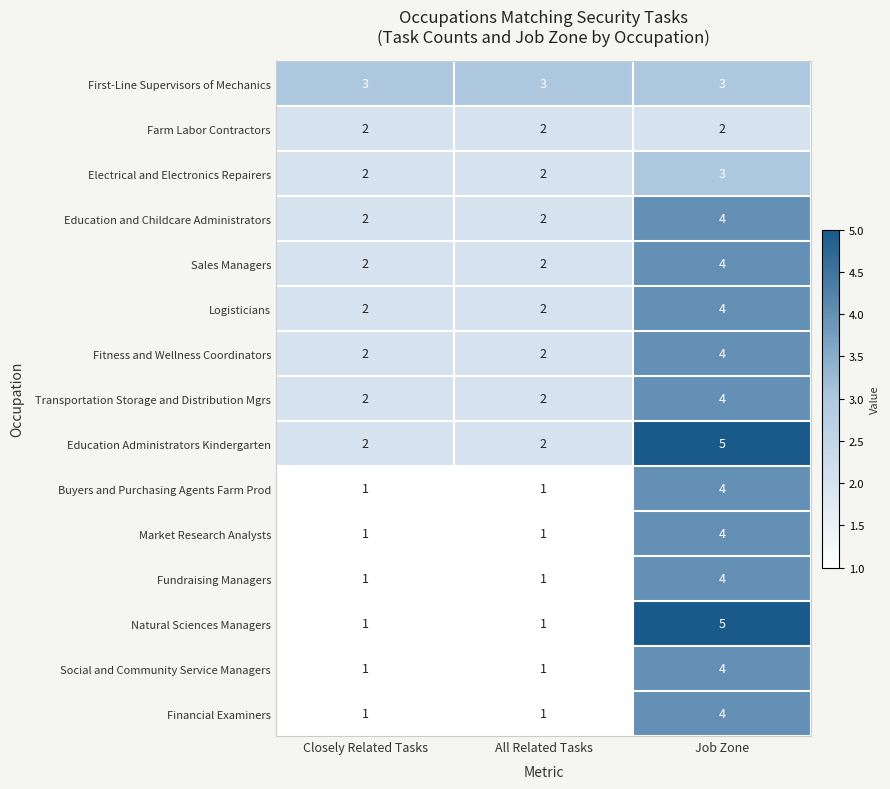

Count the number of categories in the chart.

3